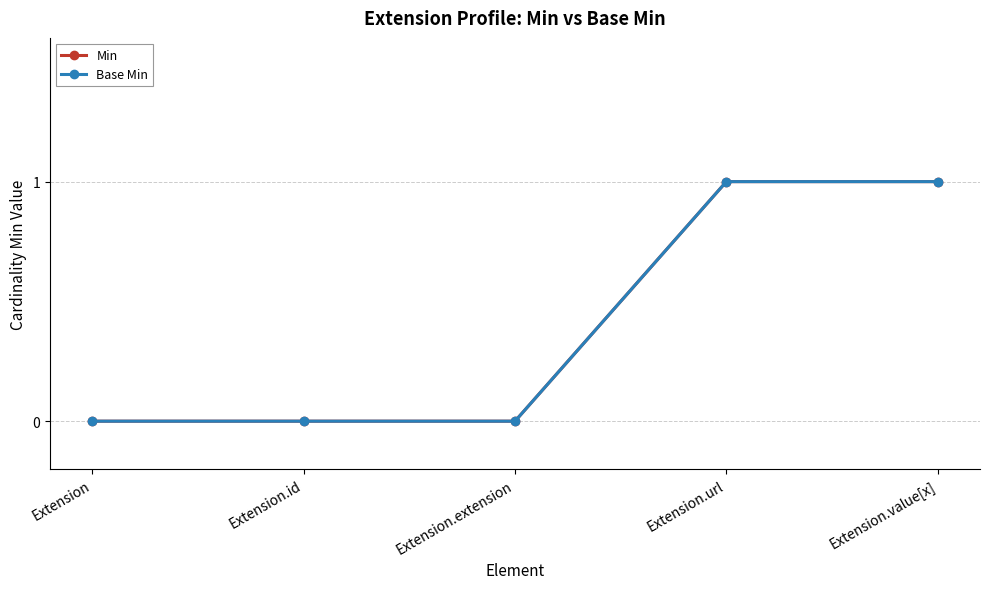

Does the chart have visible grid lines?

Yes